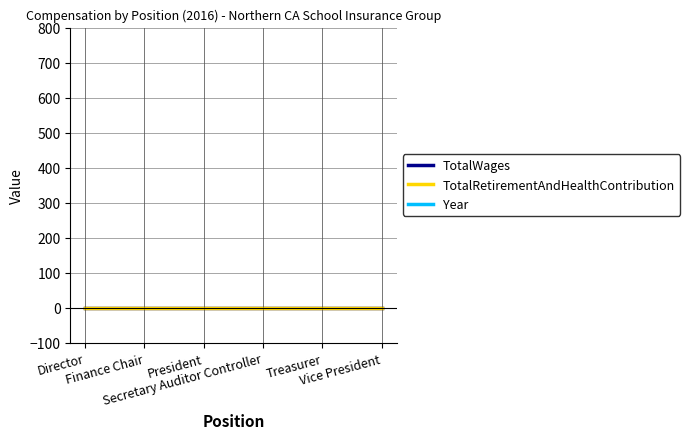

What are all the series names shown in the legend?

TotalWages, TotalRetirementAndHealthContribution, Year